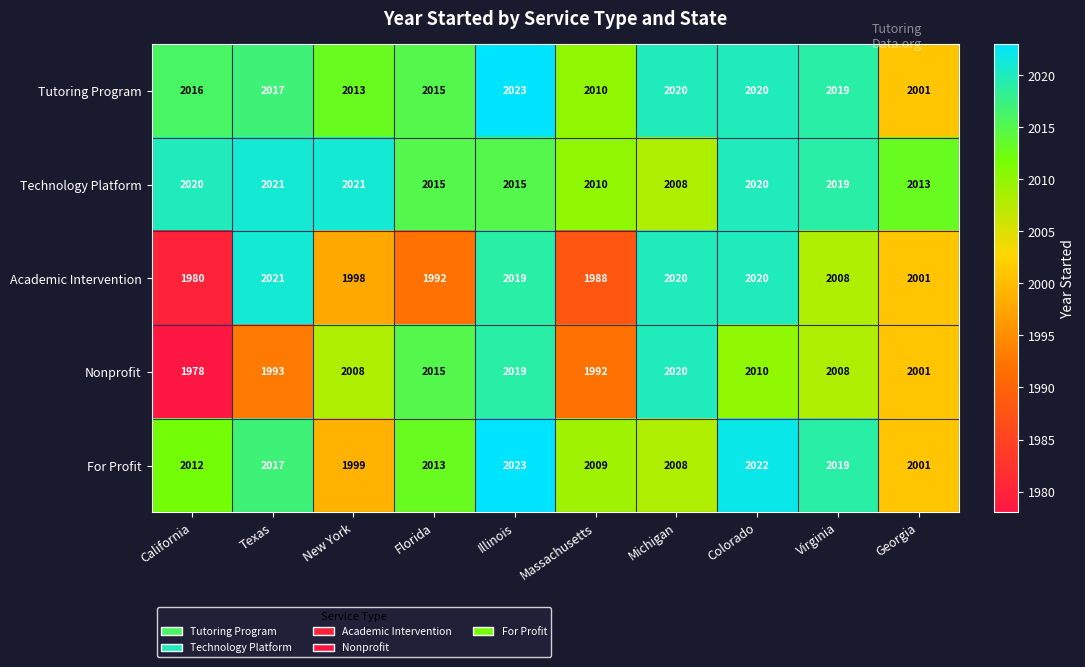

Is it true that Tutoring Program equals 1098 at Michigan?

False